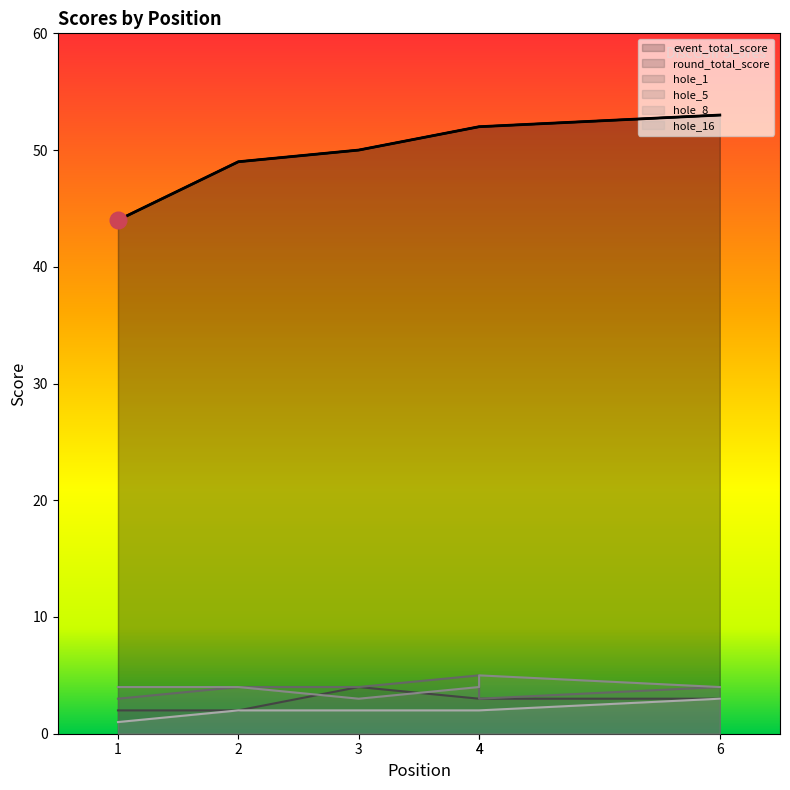

True or false: event_total_score has more than 0 interior local peaks.

False